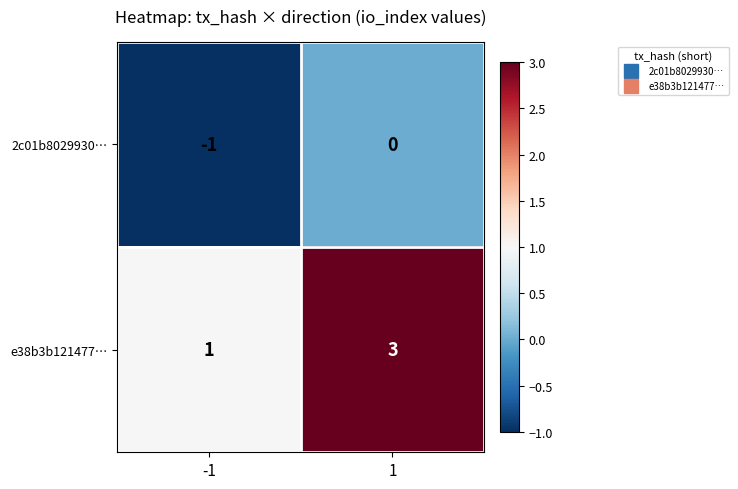

What is the greatest value displayed?

3